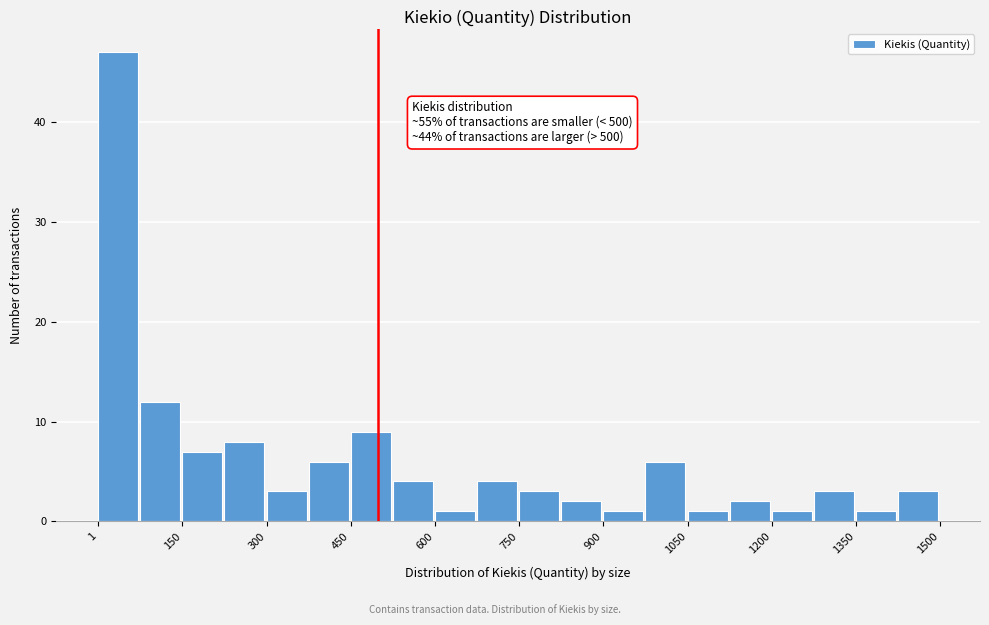

Around what value on the x-axis is the tallest bar? Give the approximate position of its centre, as read against the axis.

40